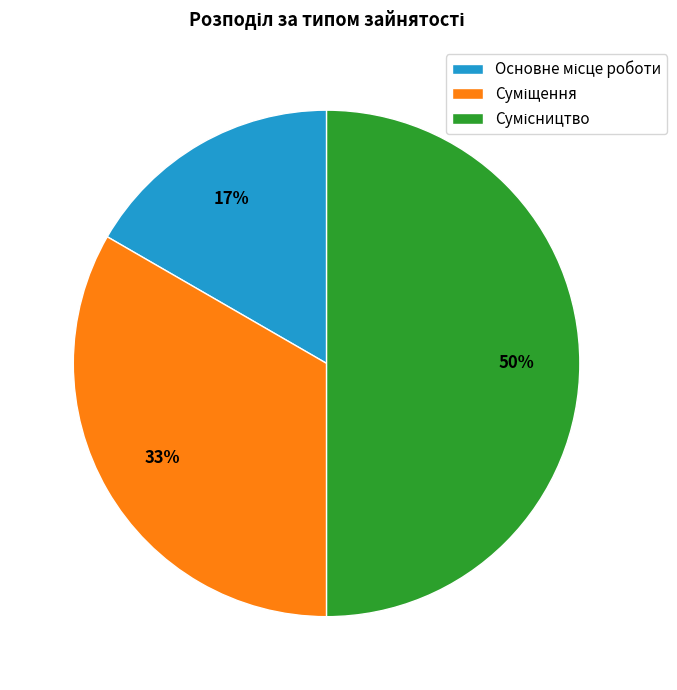

To the nearest percent, what is the average slice percentage?

33%